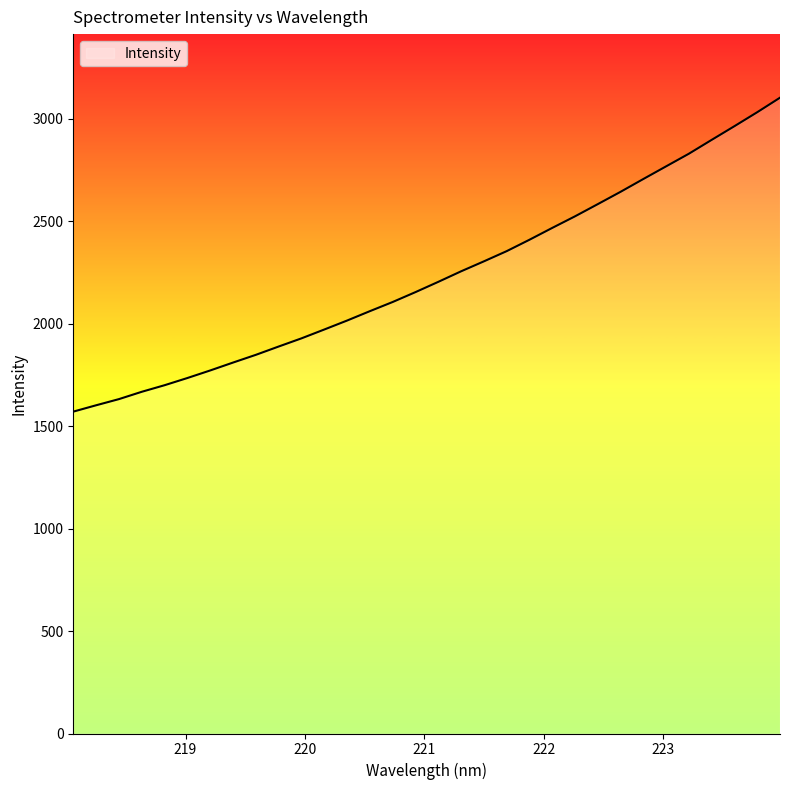

What is the minimum value shown in the chart?

1571.1